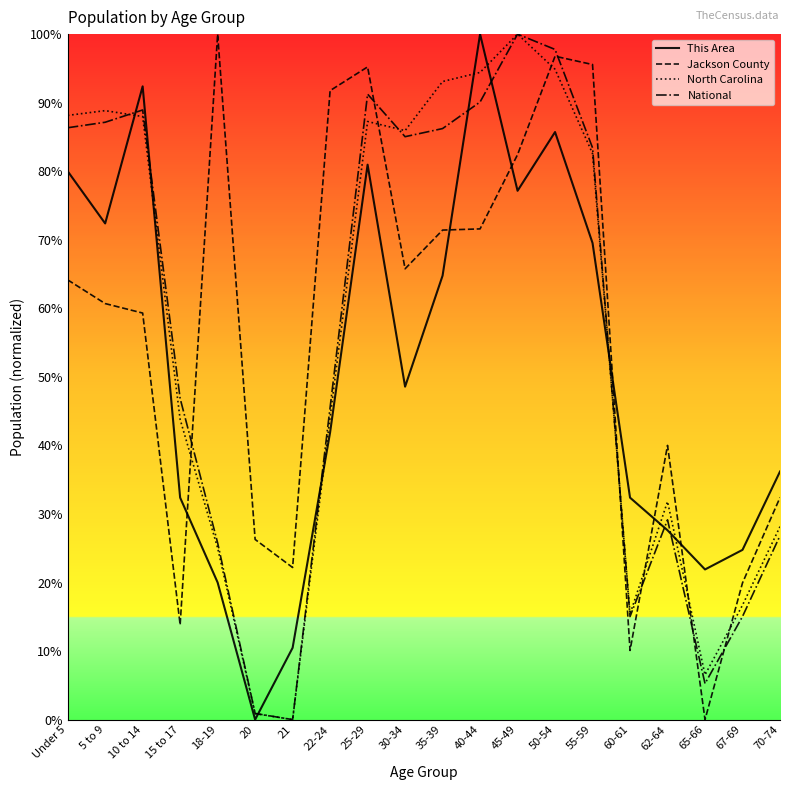

Rank the series by their maximum value, from lowest to highest.

This Area, Jackson County, North Carolina, National